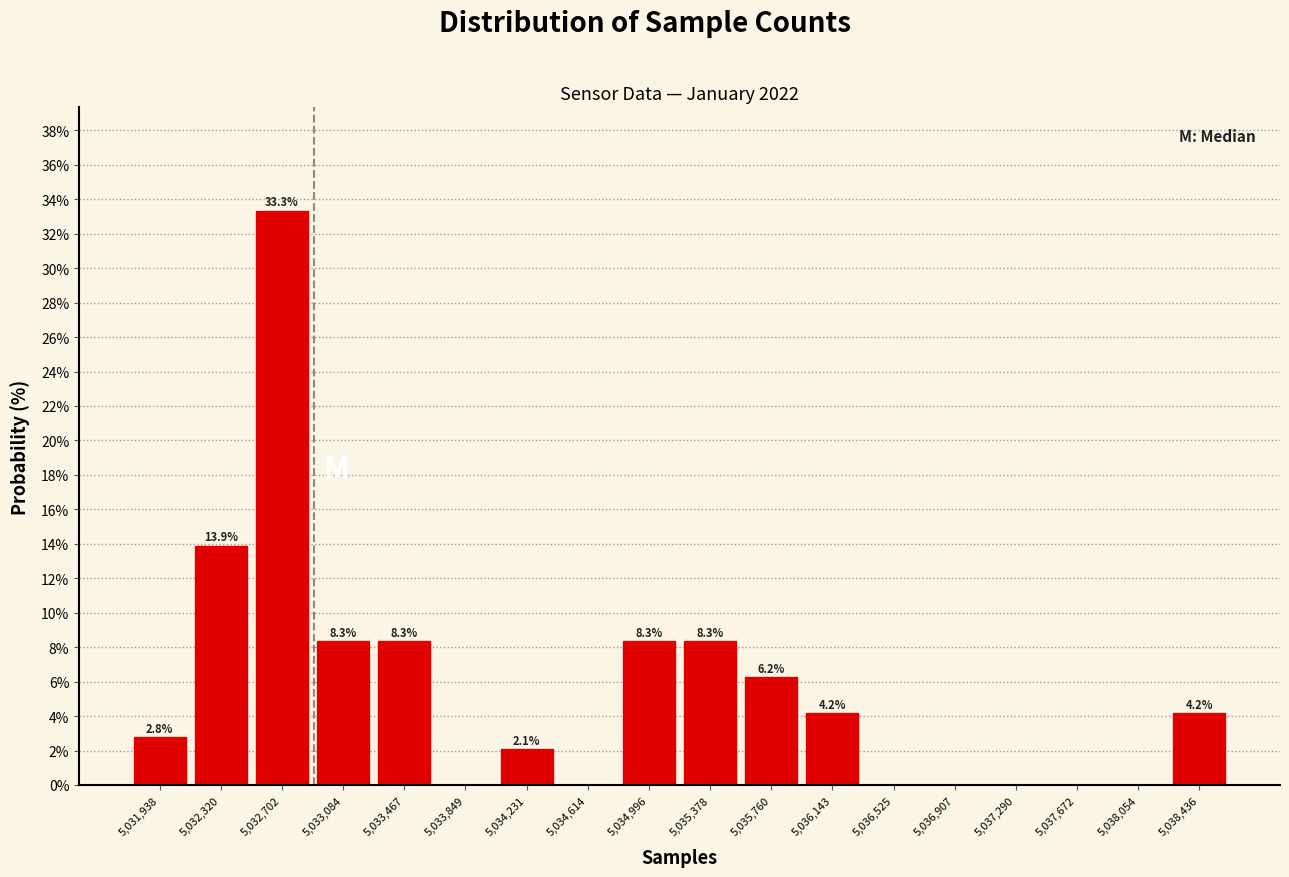

Which range on the x-axis has the tallest bar?

5032500 to 5032900